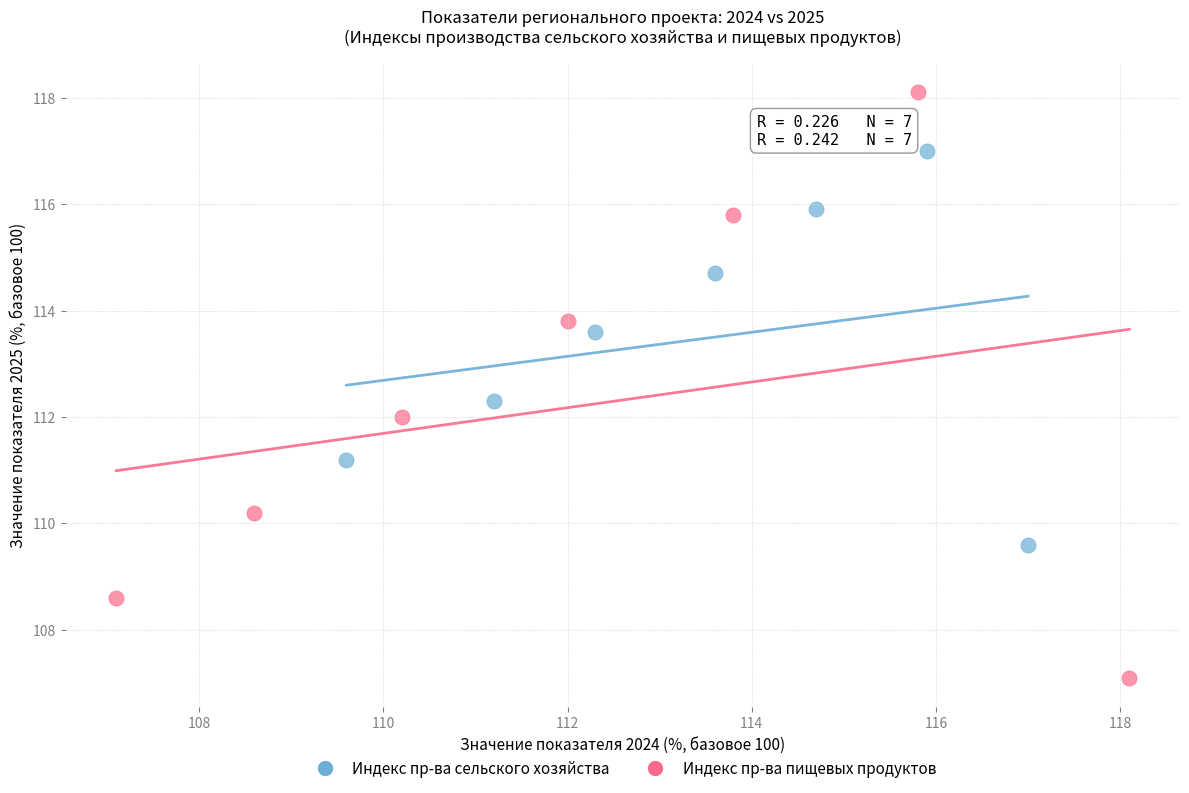

Which series has the widest spread of Y values?

Индекс пр-ва пищевых продуктов